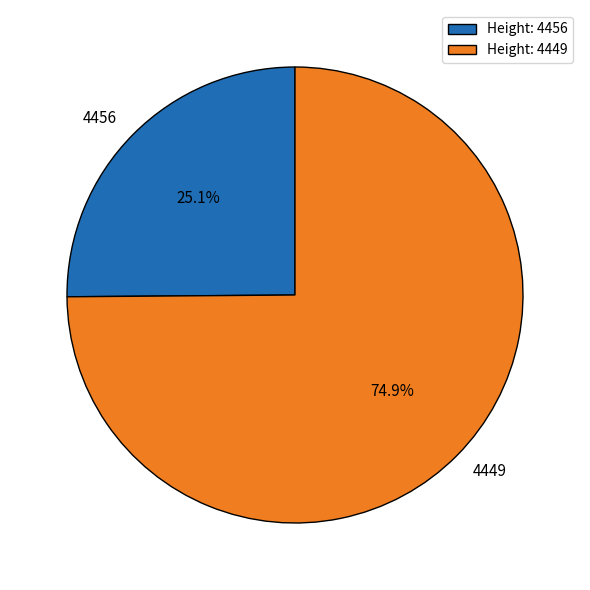

Which slice is the largest?

4449